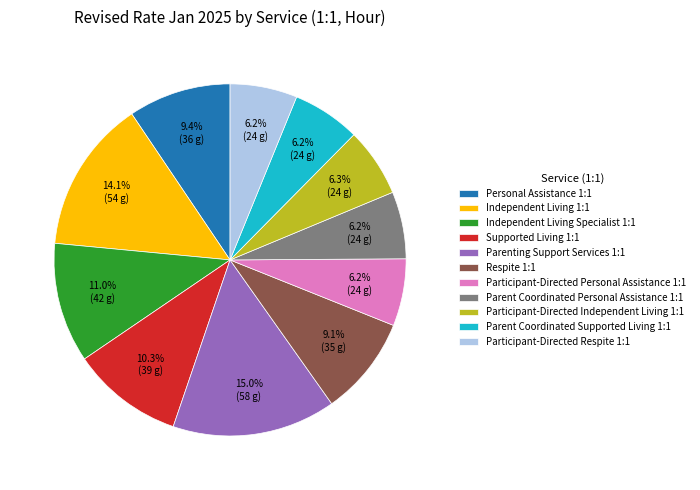

Is Respite 1:1 the majority of the pie?

No